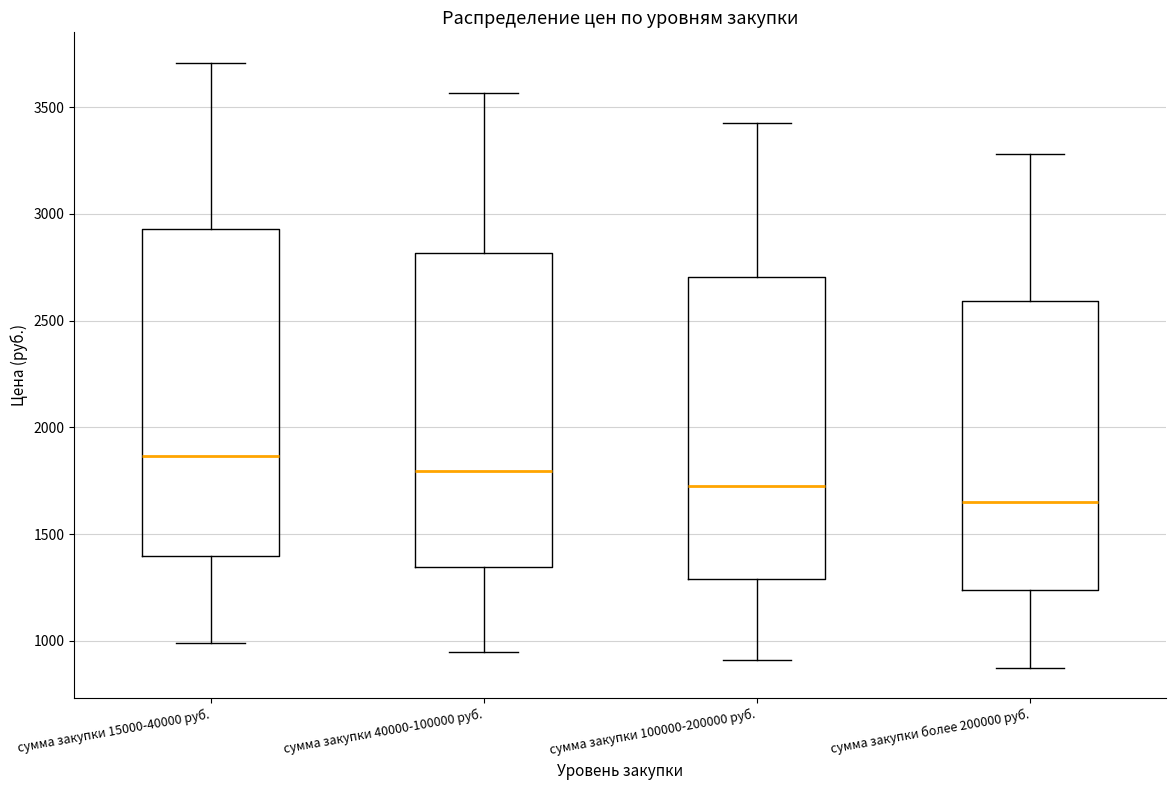

Which box has the highest median line?

сумма закупки 15000-40000 руб.